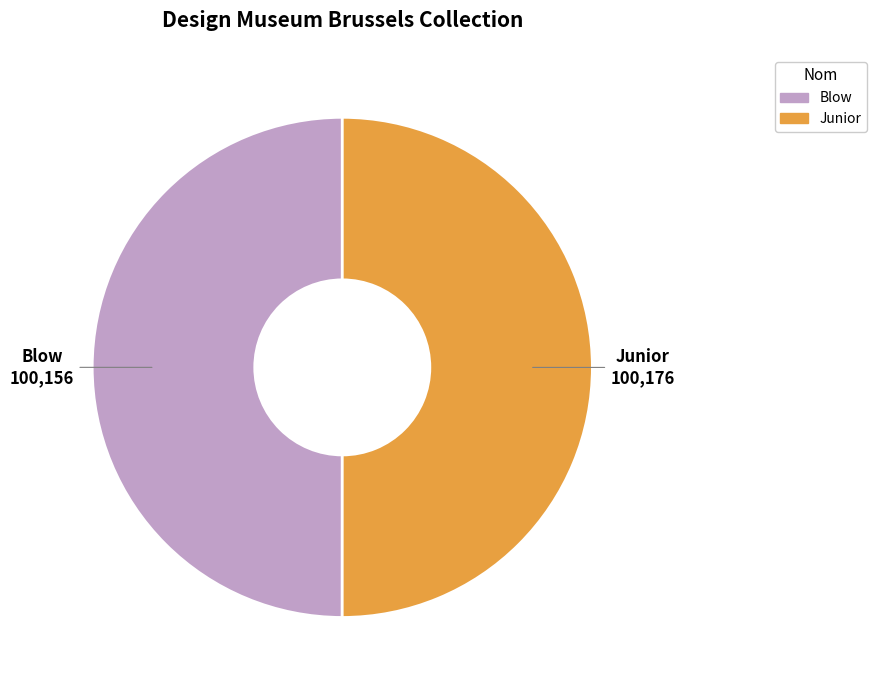

Combined, do Blow and Junior account for over 50%?

Yes